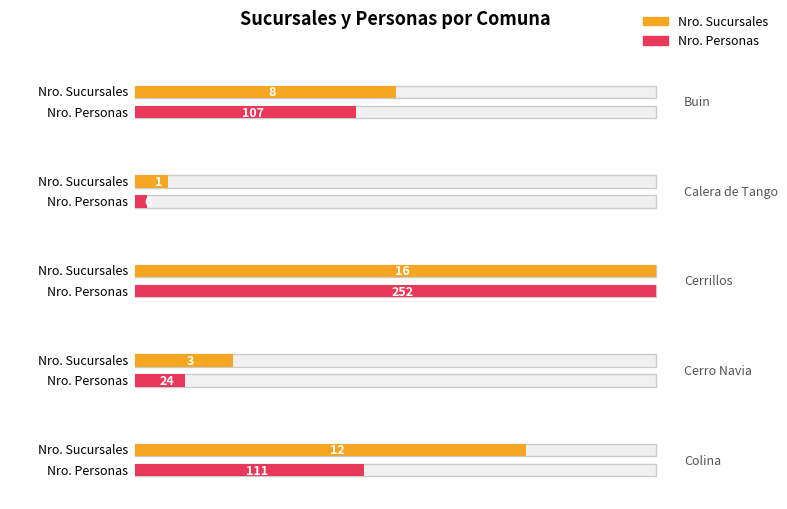

How many data points in Nro. Personas are less than 107?

2